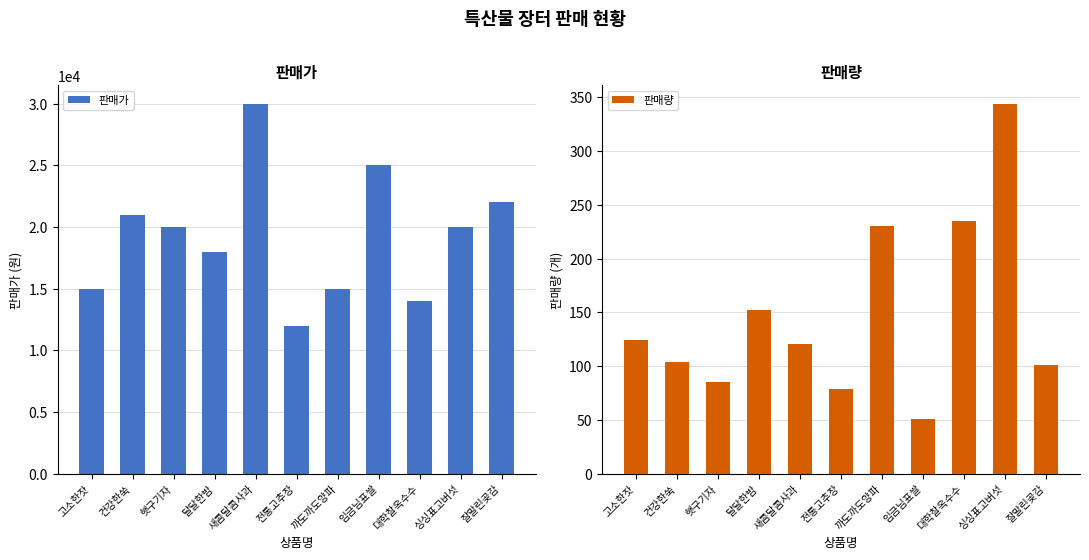

Which has a higher value, 새콤달콤사과 or 까도까도양파?

새콤달콤사과